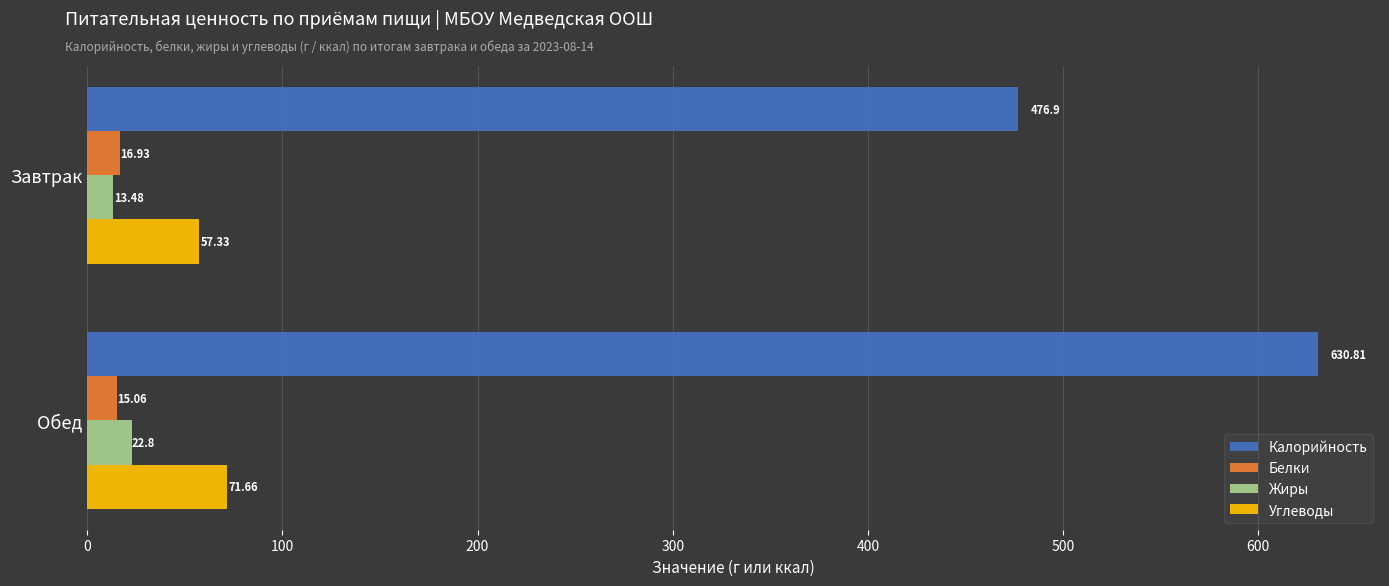

Which category has the highest value across all series?

Обед